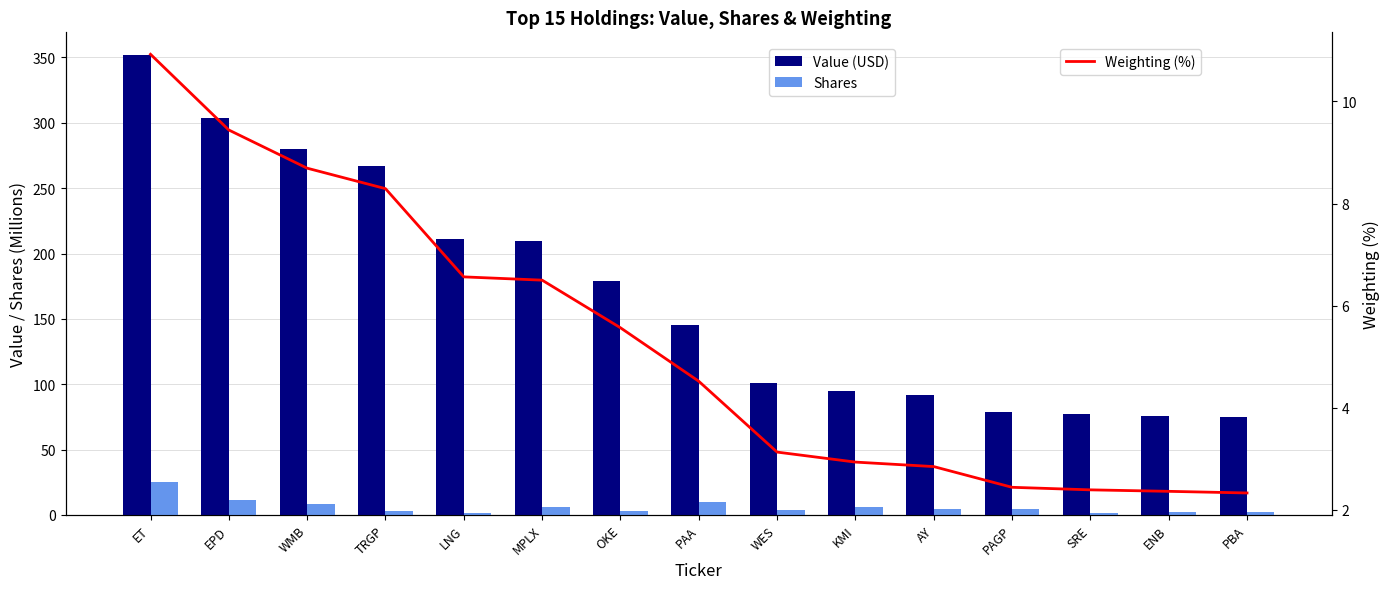

True or false: Shares has a value of 5.9 at MPLX.

True